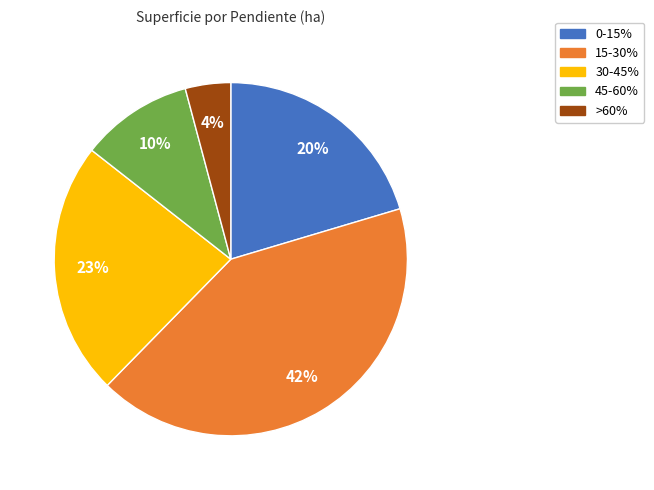

How many slices are in this pie chart?

5